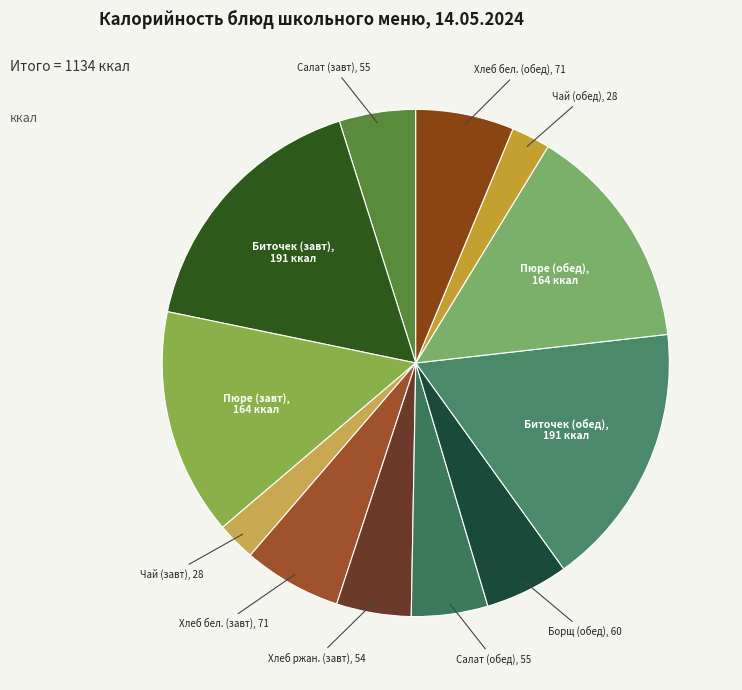

Does Хлеб бел. (обед) account for over 50% of the chart?

No